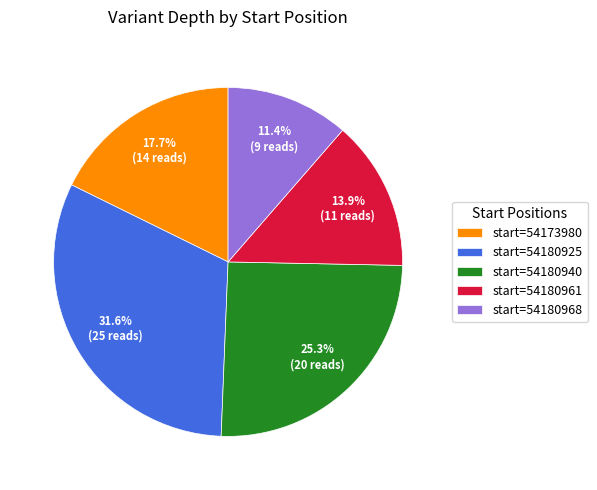

How many slices are in this pie chart?

5